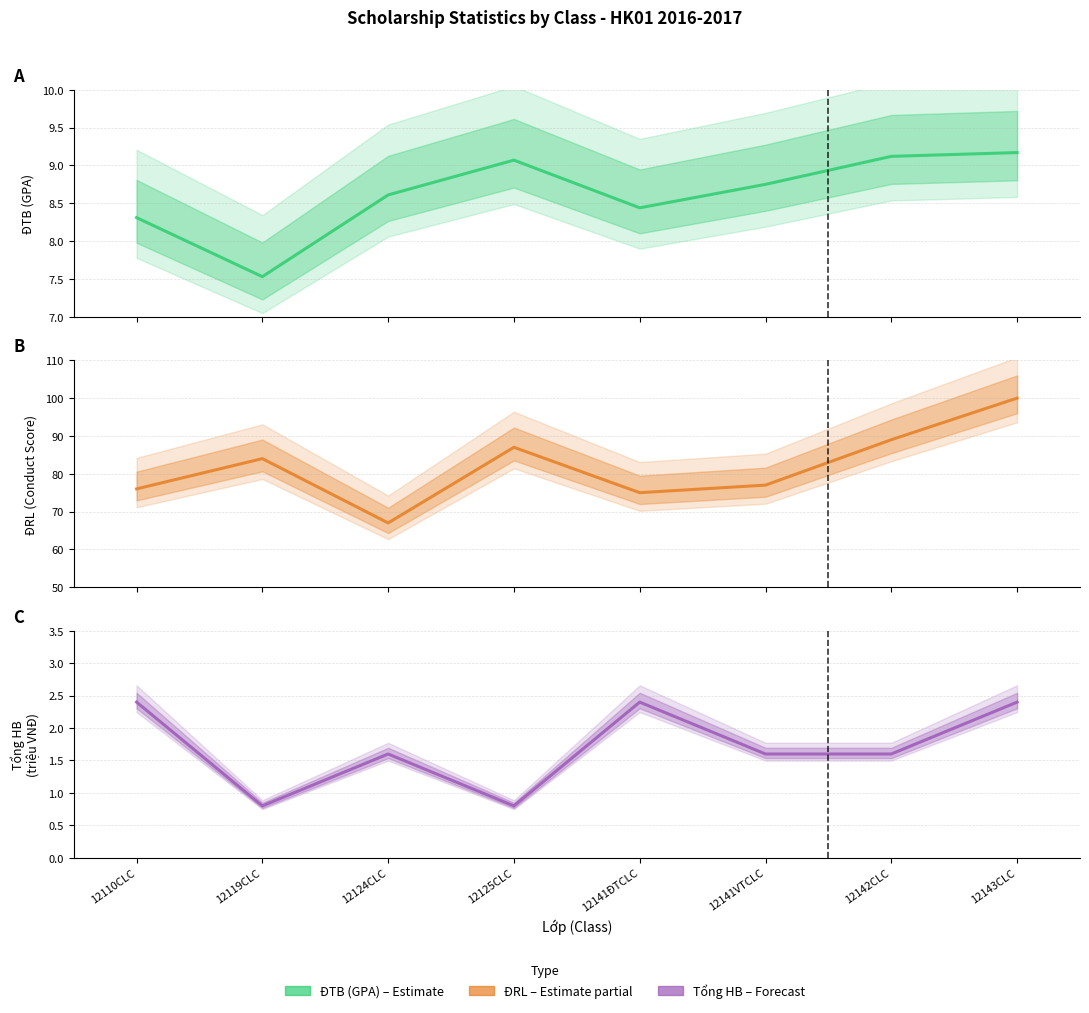

How many data points in Tổng HB (triệu) are less than 1?

2